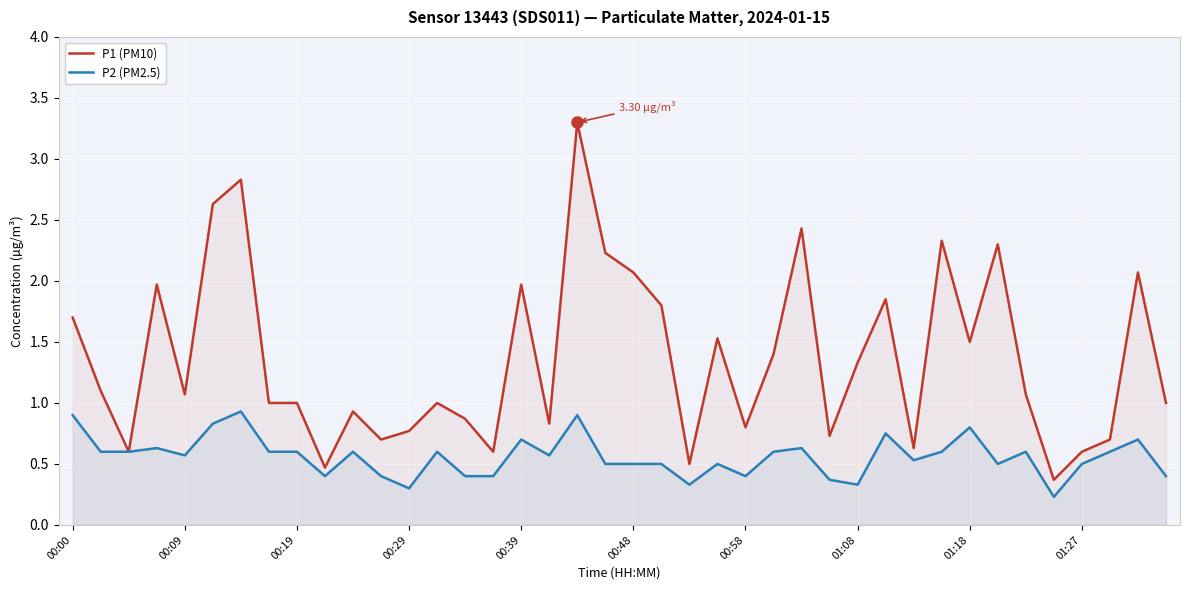

What value does the P1 (PM10) series have at 11?

0.7